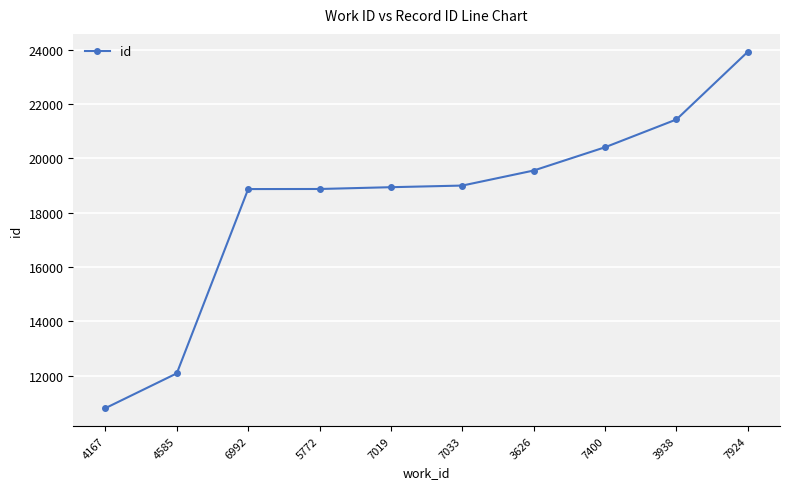

What is the average value?

18384